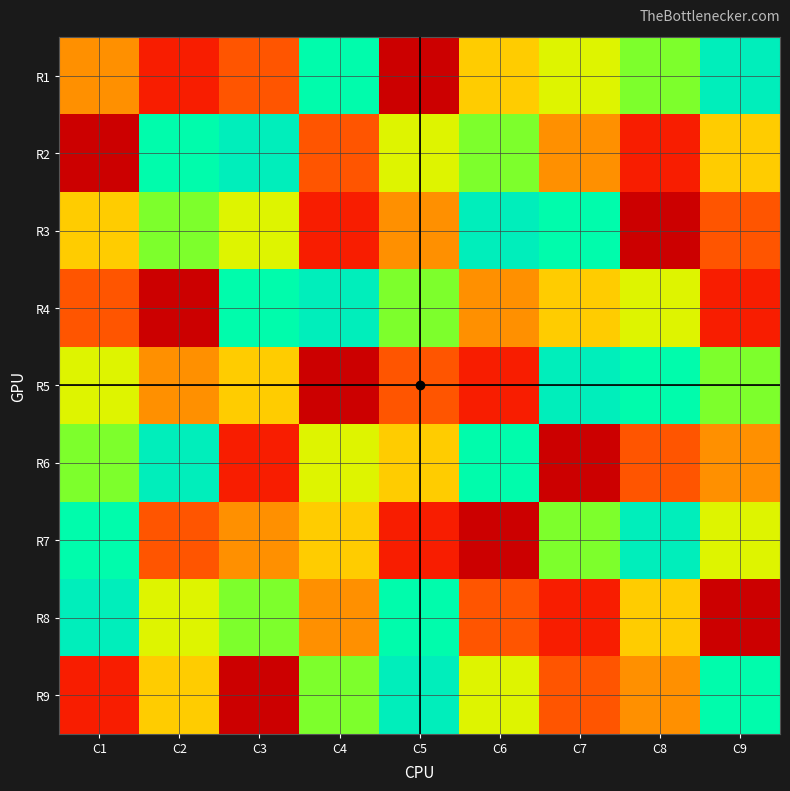

Reading right to left, list all the values displayed in this chart.

R1: C9=9	C8=7	C7=6	C6=5	C5=1	C4=8	C3=3	C2=2	C1=4
R2: C9=5	C8=2	C7=4	C6=7	C5=6	C4=3	C3=9	C2=8	C1=1
R3: C9=3	C8=1	C7=8	C6=9	C5=4	C4=2	C3=6	C2=7	C1=5
R4: C9=2	C8=6	C7=5	C6=4	C5=7	C4=9	C3=8	C2=1	C1=3
R5: C9=7	C8=8	C7=9	C6=2	C5=3	C4=1	C3=5	C2=4	C1=6
R6: C9=4	C8=3	C7=1	C6=8	C5=5	C4=6	C3=2	C2=9	C1=7
R7: C9=6	C8=9	C7=7	C6=1	C5=2	C4=5	C3=4	C2=3	C1=8
R8: C9=1	C8=5	C7=2	C6=3	C5=8	C4=4	C3=7	C2=6	C1=9
R9: C9=8	C8=4	C7=3	C6=6	C5=9	C4=7	C3=1	C2=5	C1=2